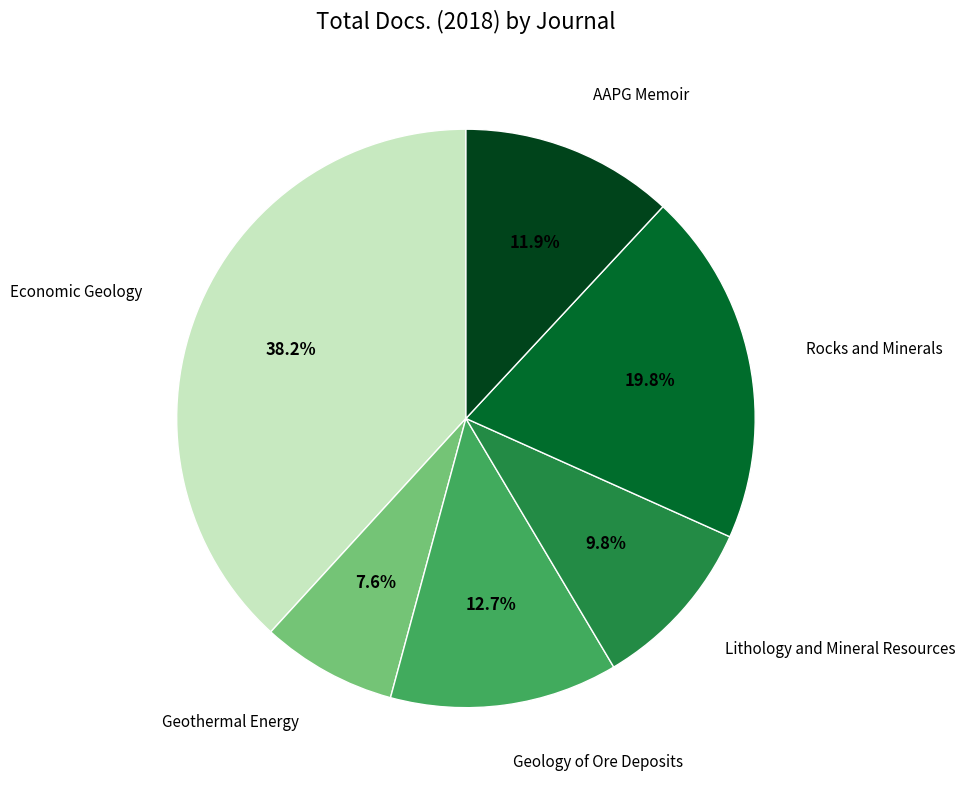

Does any single category account for the majority?

No